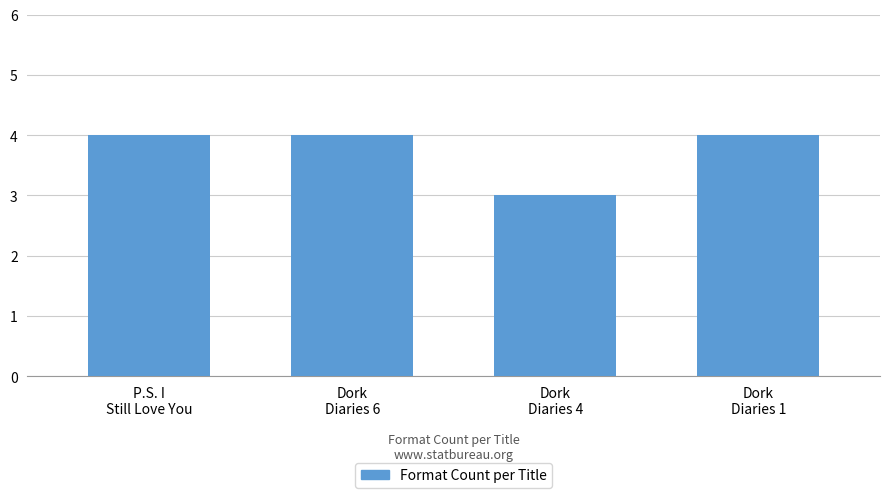

The value at Dork
Diaries 6 is 2. True or false?

False